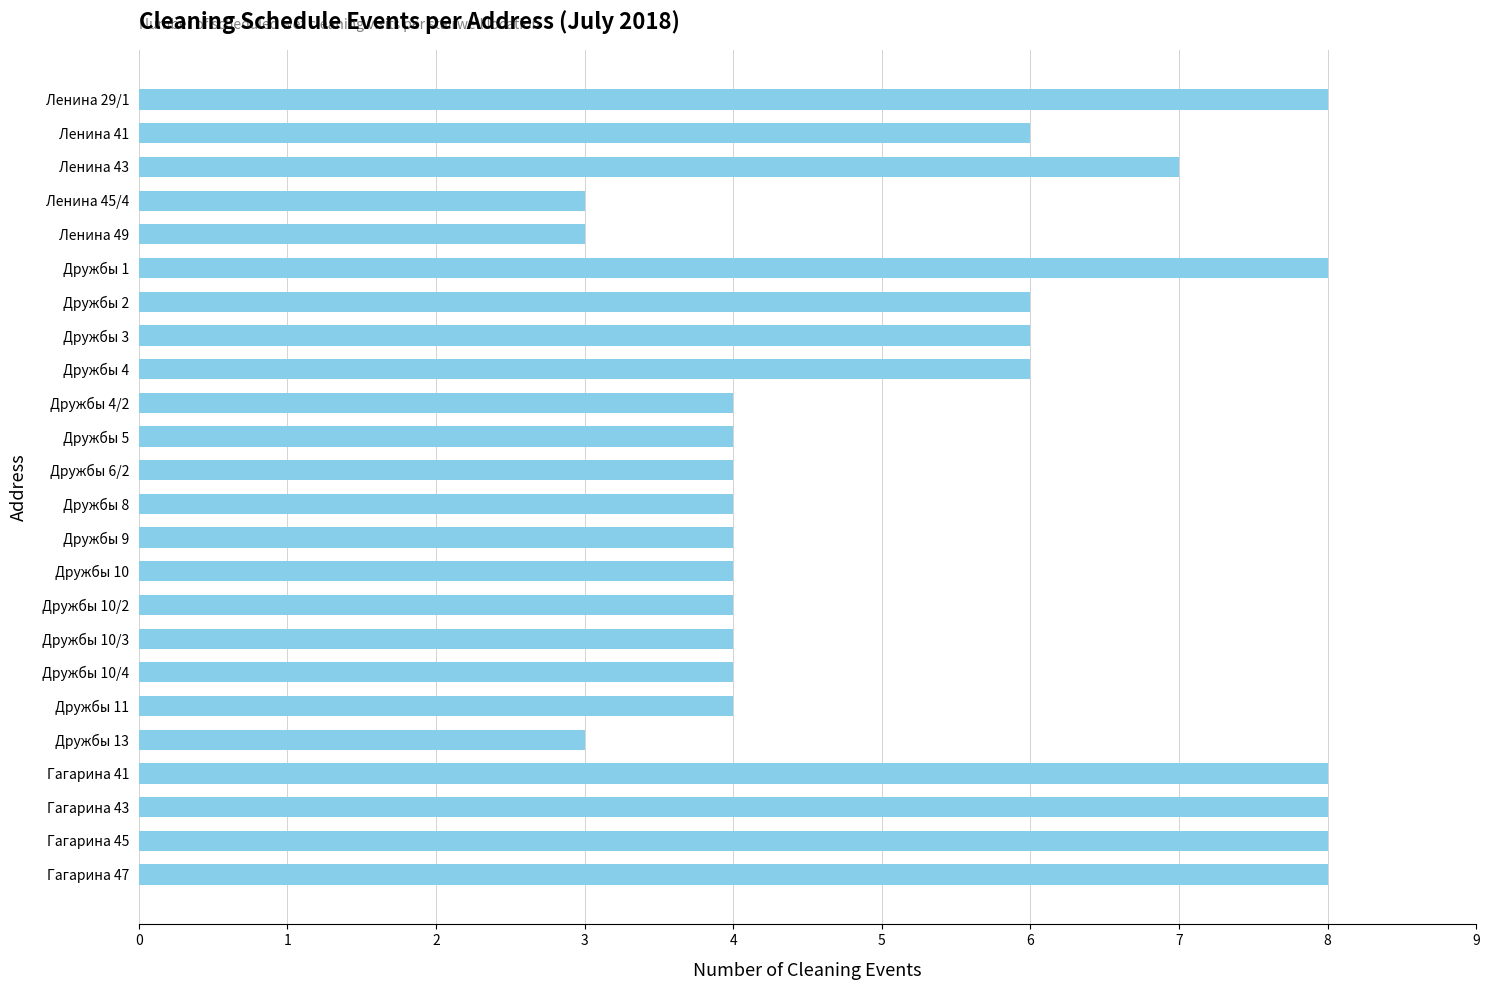

What is the greatest value displayed?

8